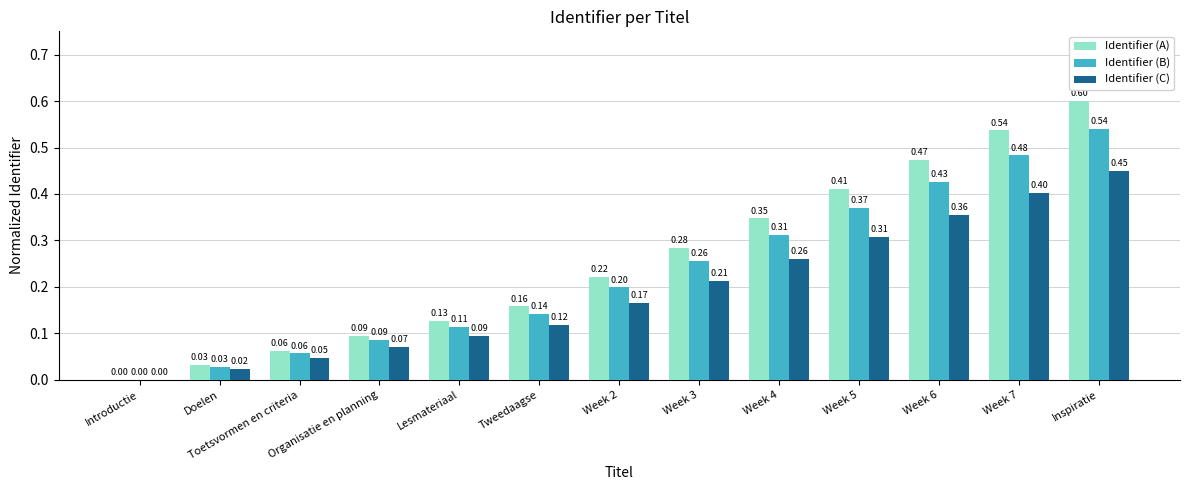

Which label corresponds to the largest value in the chart?

Inspiratie